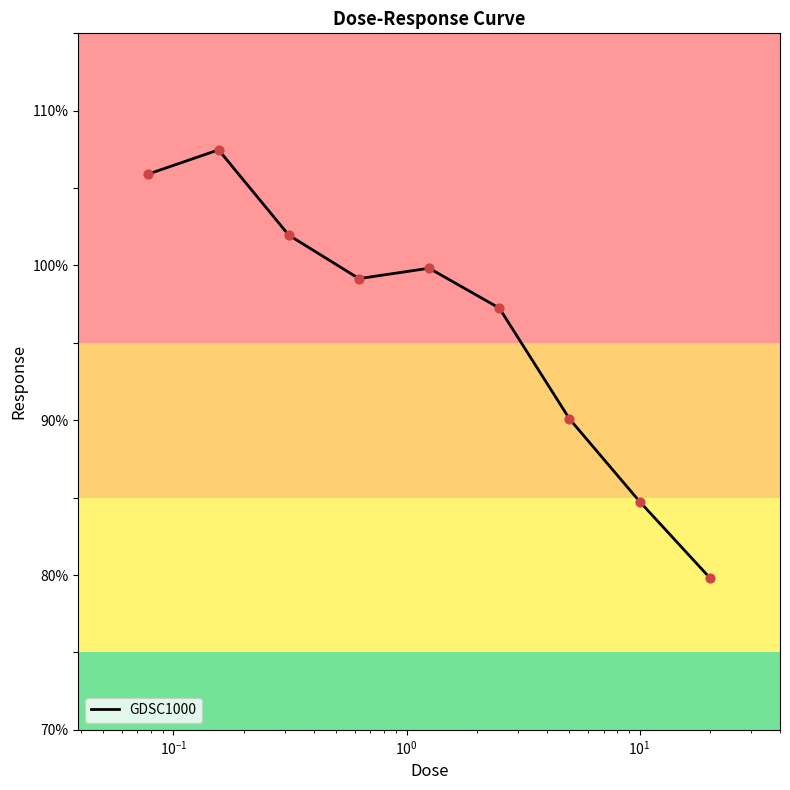

What is the difference between the maximum and minimum values?

27.7